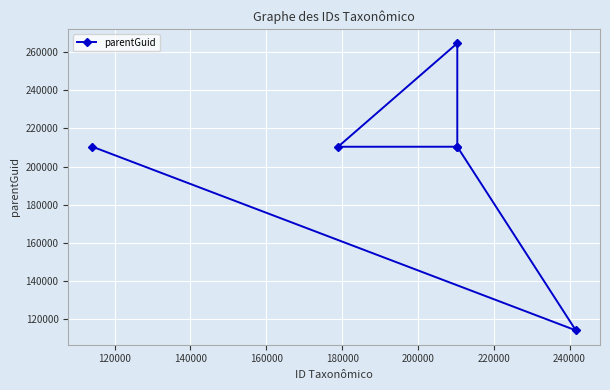

What is the value of the 3rd point from the left?

210390